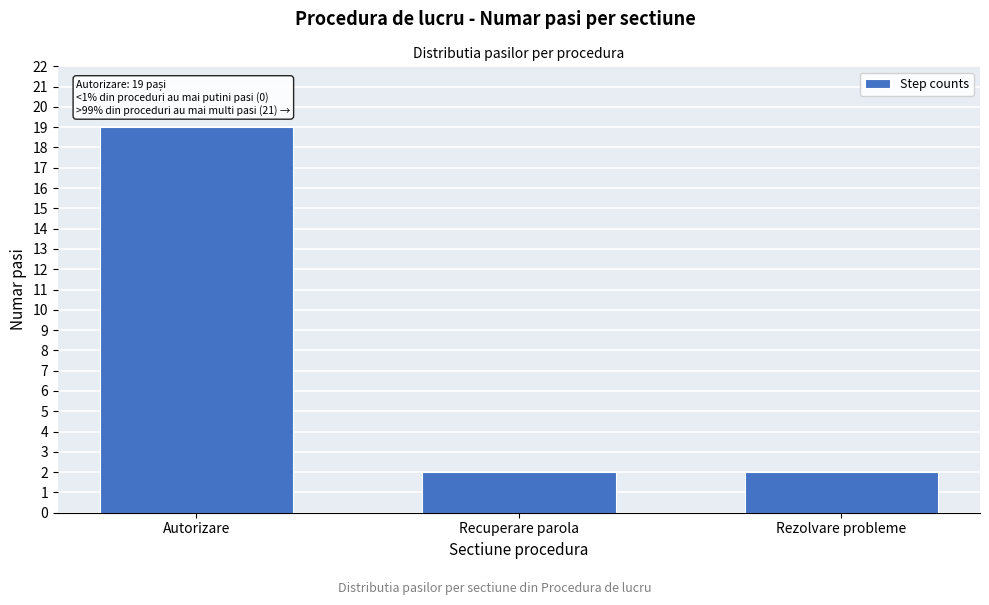

Reading right to left, extract all data points from this chart.

Rezolvare probleme=2	Recuperare parola=2	Autorizare=19